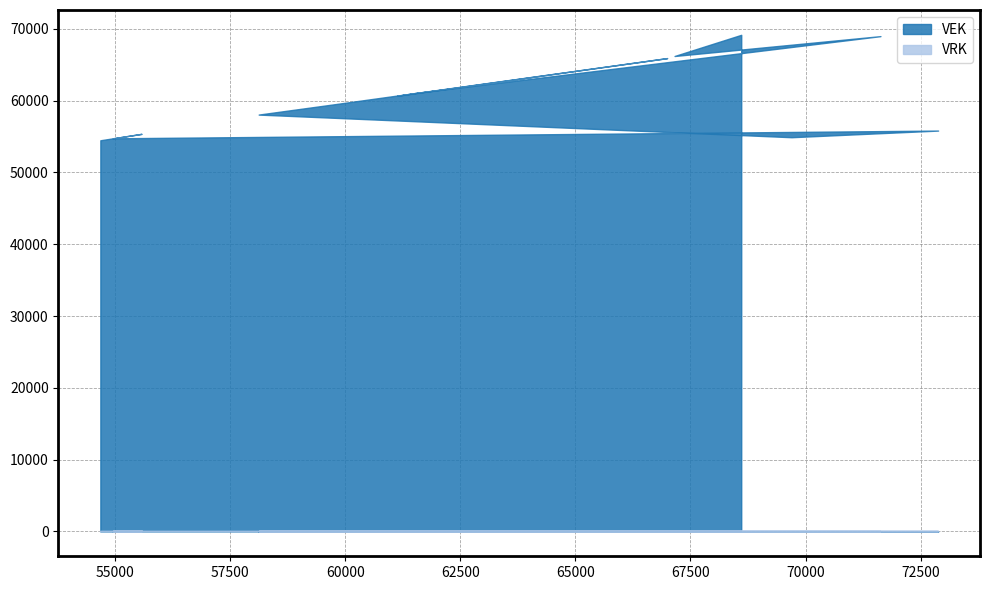

Between 66995 and 69695, which is larger?

66995